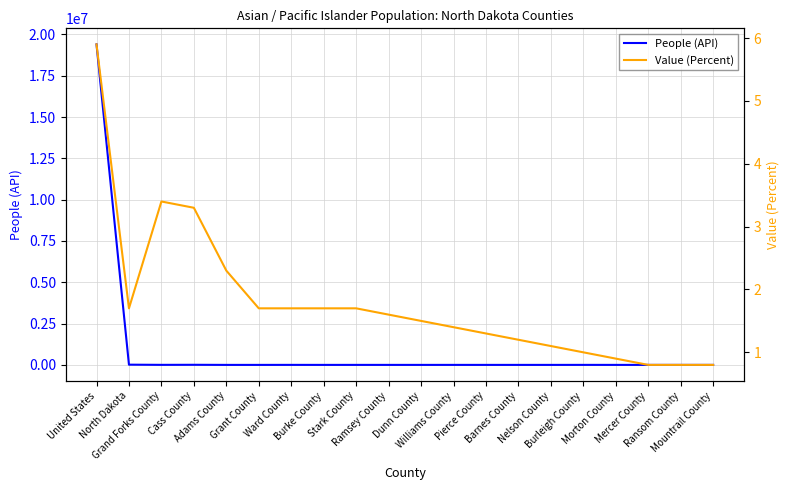

What is the total value across all series at Barnes County?

133.2